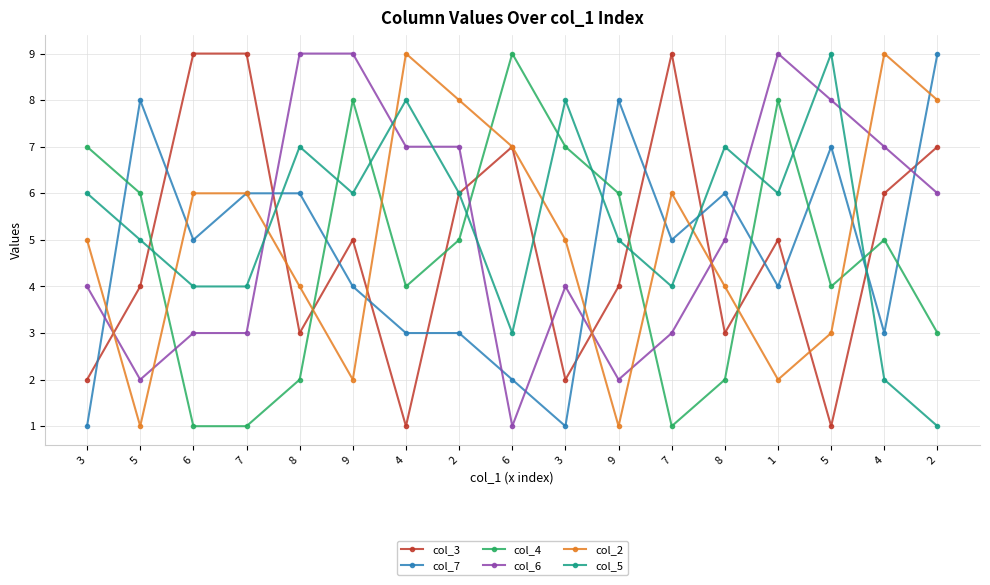

How many lines are shown in the chart?

6